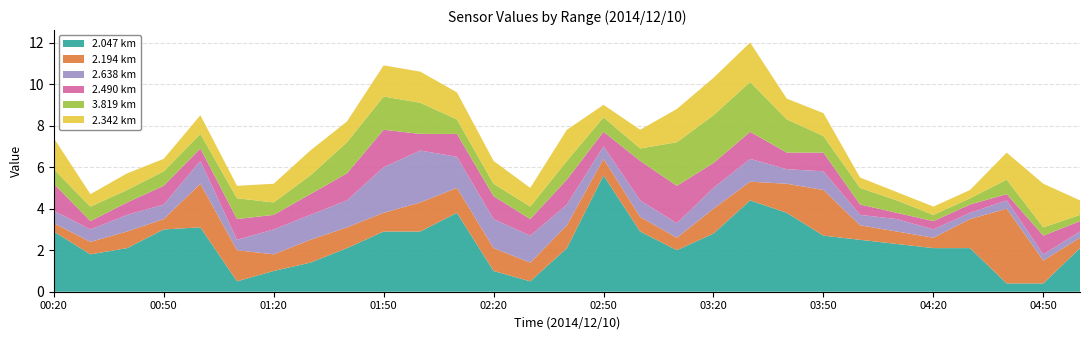

Reading left to right, list all the values displayed in this chart.

2.047: 2.9	1.8	2.1	3.0	3.1	0.5	1.0	1.4	2.1	2.9	2.9	3.8	1.0	0.5	2.1	5.6	2.9	2.0	2.8	4.4	3.8	2.7	2.5	2.3	2.1	2.1	0.4	0.4	2.1
2.194: 0.4	0.6	0.8	0.5	2.1	1.5	0.8	1.1	1.0	0.9	1.4	1.2	1.1	0.9	1.1	0.8	0.7	0.6	1.2	0.9	1.4	2.2	0.7	0.6	0.5	1.4	3.6	1.1	0.5
2.638: 0.6	0.6	0.8	0.7	1.1	0.5	1.2	1.2	1.3	2.2	2.5	1.5	1.4	1.3	1.0	0.6	0.8	0.7	1.0	1.1	0.7	0.9	0.5	0.6	0.4	0.3	0.4	0.3	0.3
2.490: 1.3	0.4	0.6	0.9	0.6	1.0	0.7	1.0	1.3	1.8	0.8	1.1	1.1	0.8	1.2	0.7	1.9	1.8	1.2	1.3	0.8	0.9	0.5	0.3	0.4	0.4	0.3	0.9	0.5
3.819: 0.7	0.7	0.6	0.7	0.7	1.0	0.6	0.9	1.5	1.6	1.5	0.7	0.6	0.6	0.9	0.7	0.6	2.1	2.3	2.4	1.6	0.8	0.8	0.6	0.3	0.3	0.7	0.4	0.3
2.342: 1.5	0.6	0.8	0.6	0.9	0.6	0.9	1.2	1.0	1.5	1.5	1.3	1.1	0.9	1.5	0.6	0.9	1.6	1.8	1.9	1.0	1.1	0.5	0.4	0.4	0.4	1.3	2.1	0.7